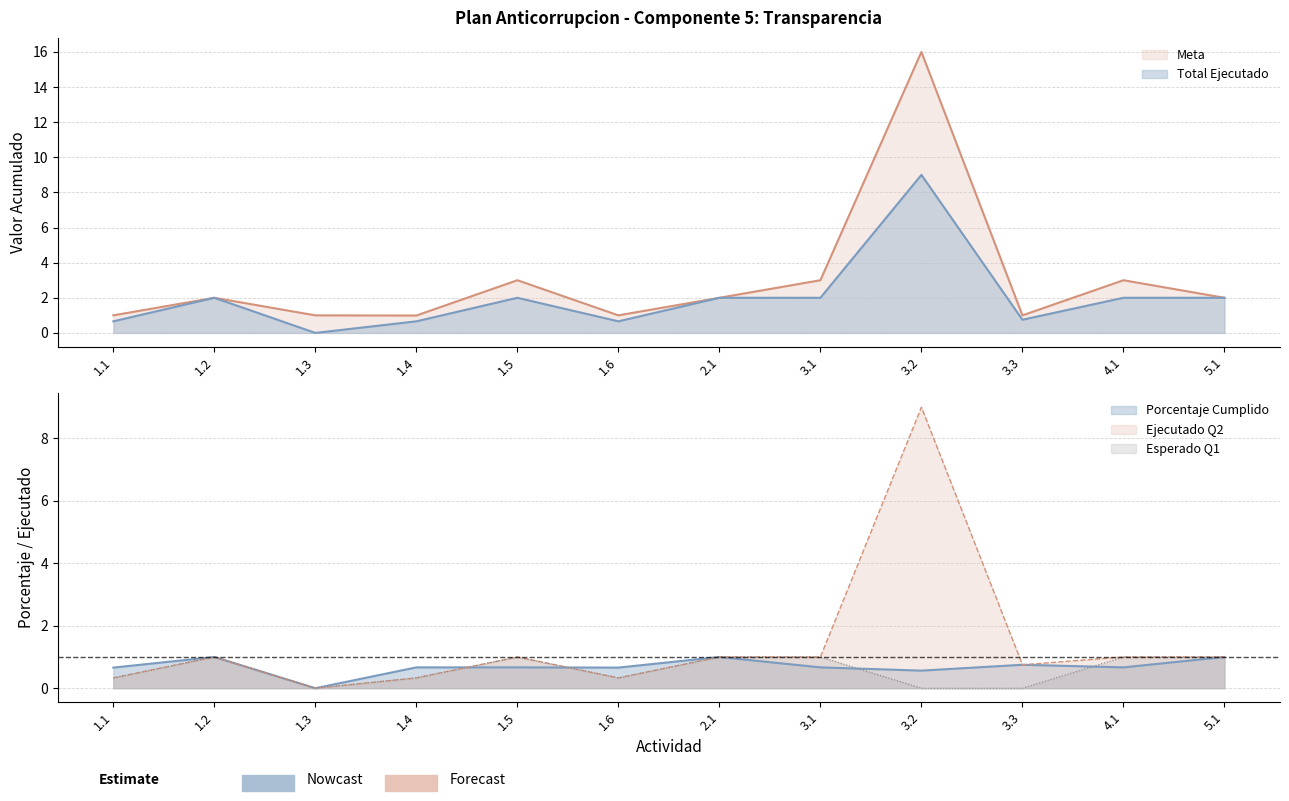

True or false: Meta and Esperado Q1 intersect in this chart.

False